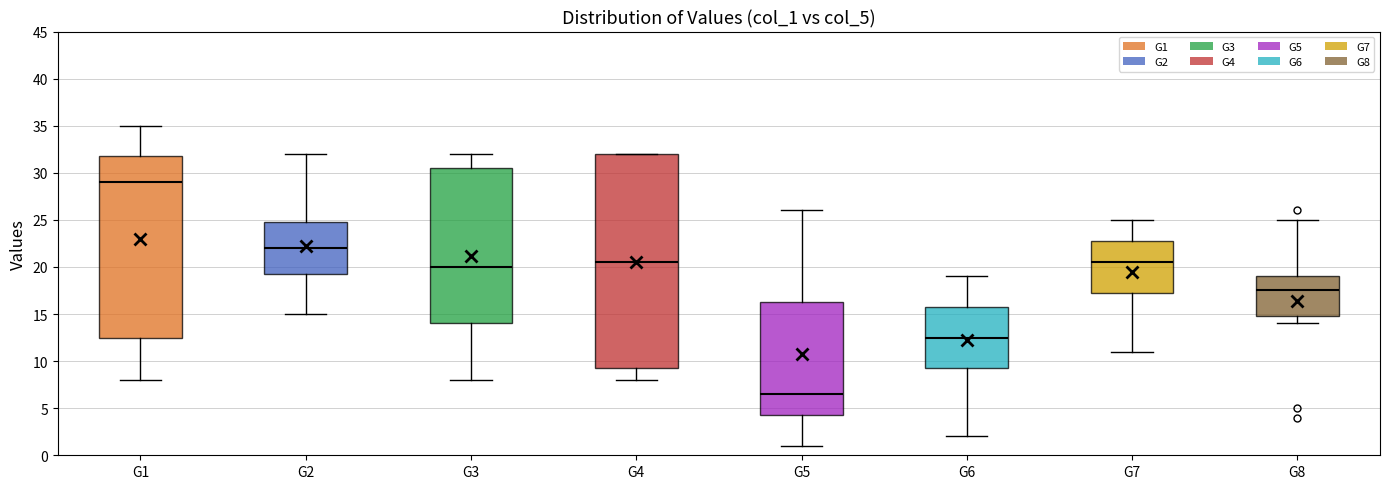

Which box is the tallest, from its lower edge to its upper edge?

G4